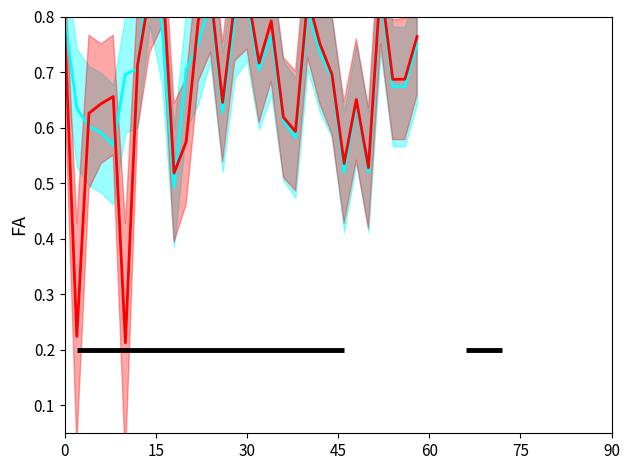

Between which two adjacent categories do intensity1_mean and intensity2_mean first intersect?

15 and 30